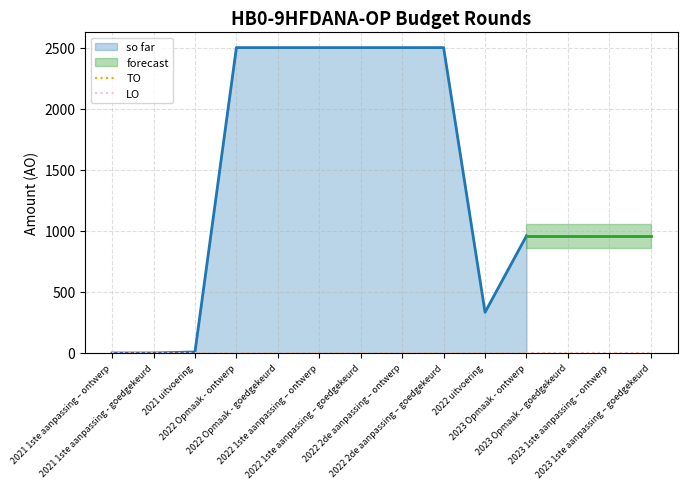

Does the chart display data point markers on the line(s)?

No